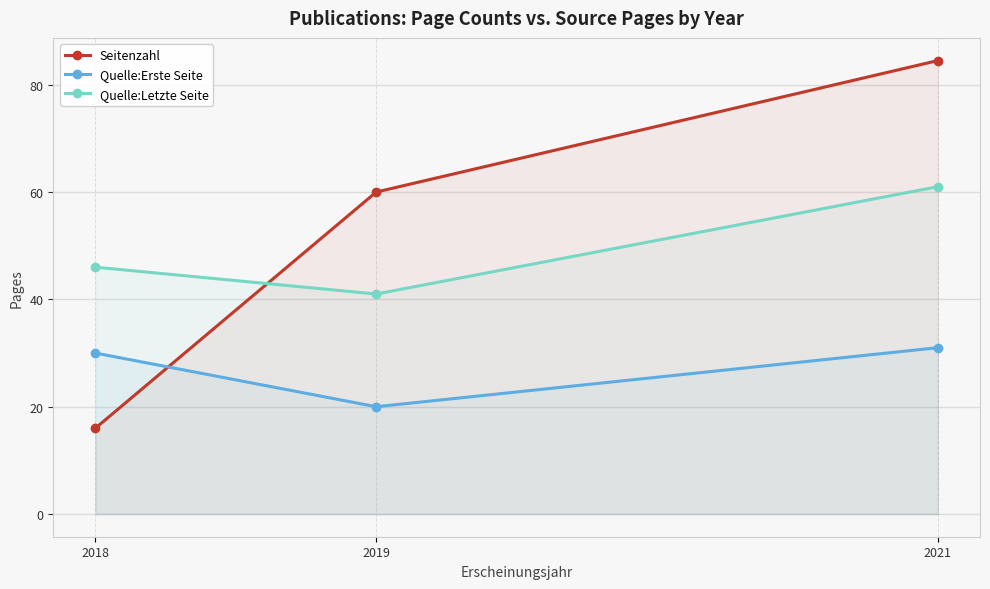

Reading right to left, what are all the values shown in this chart?

Seitenzahl: 2021=84.5	2019=60.0	2018=16.0
Quelle:Erste Seite: 2021=31.0	2019=20.0	2018=30.0
Quelle:Letzte Seite: 2021=61.0	2019=41.0	2018=46.0